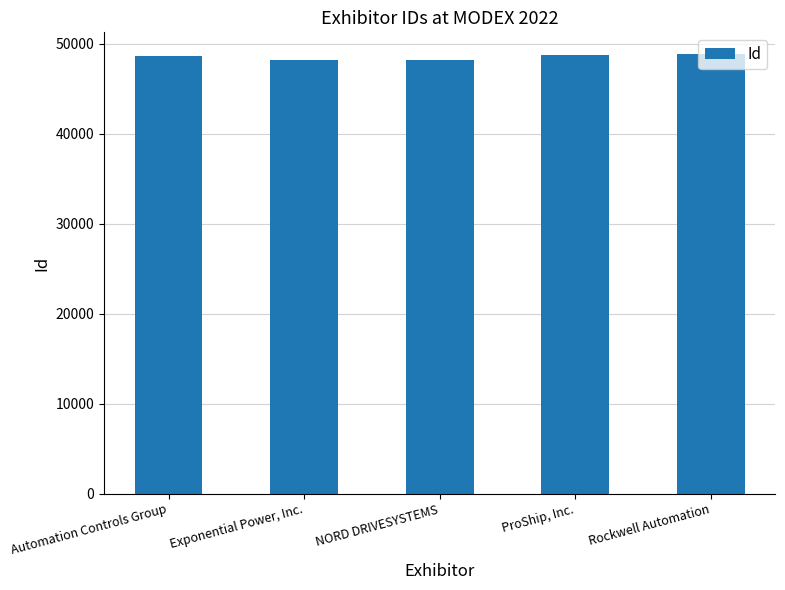

What is the maximum value shown in the chart?

48810